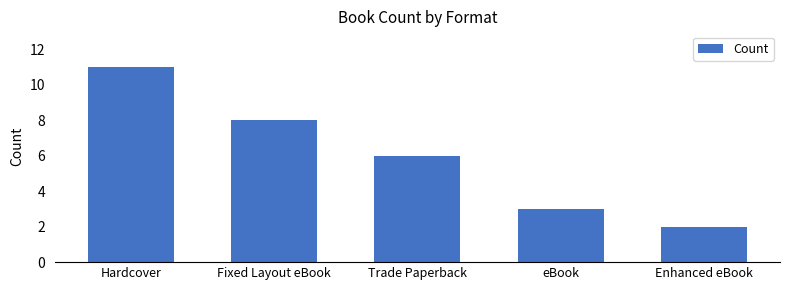

What is the smallest value displayed?

2